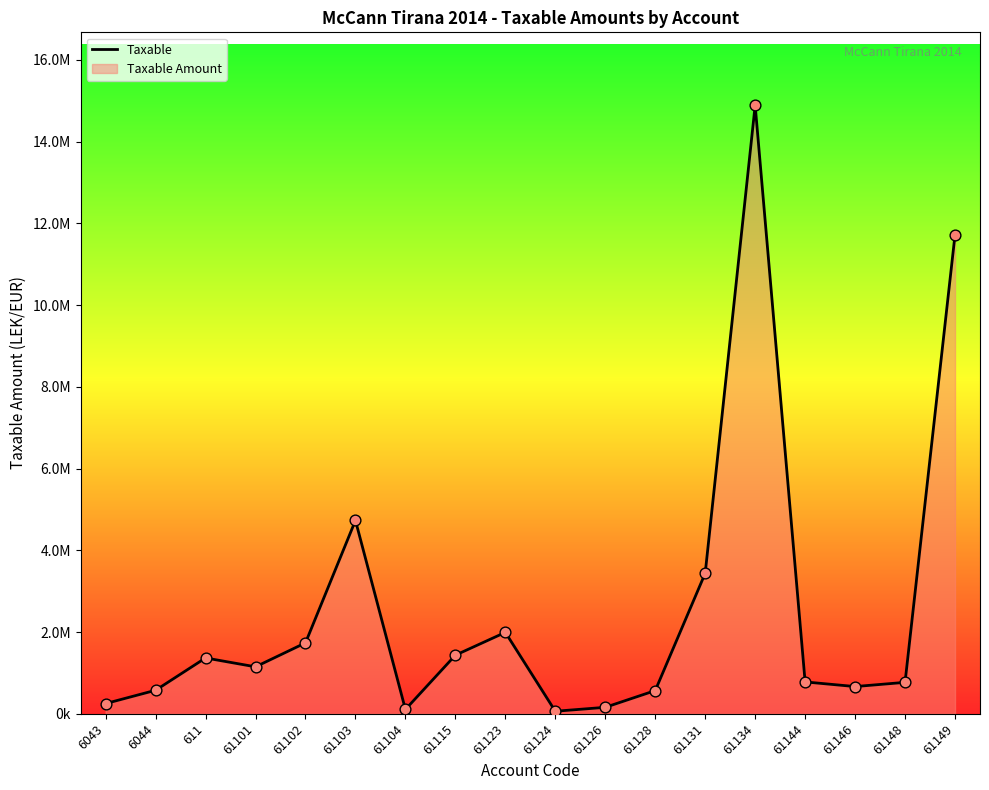

Which has a higher value, 61103 or 611?

61103